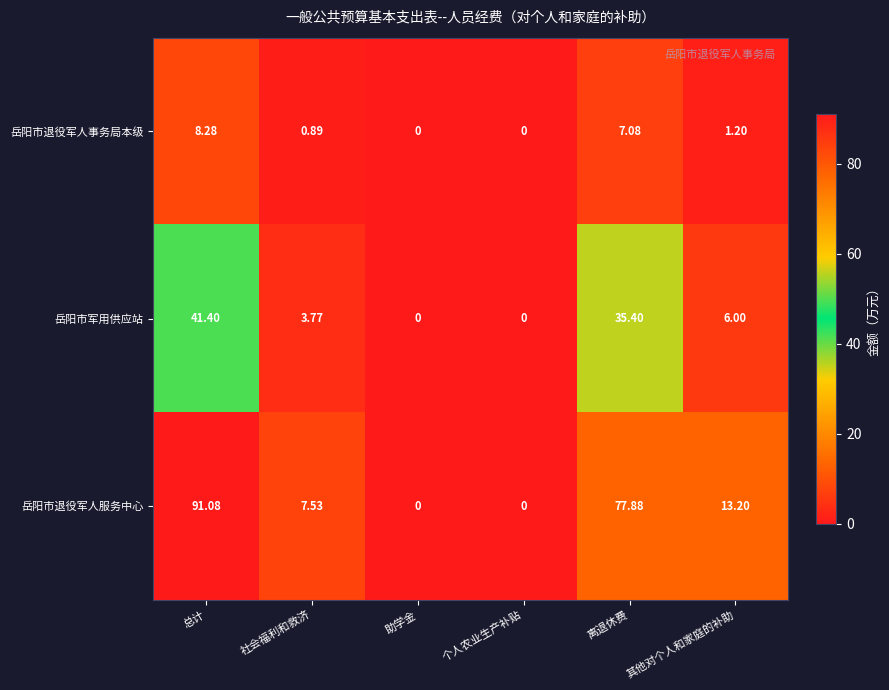

Which series has the largest range (max minus min)?

岳阳市退役军人服务中心